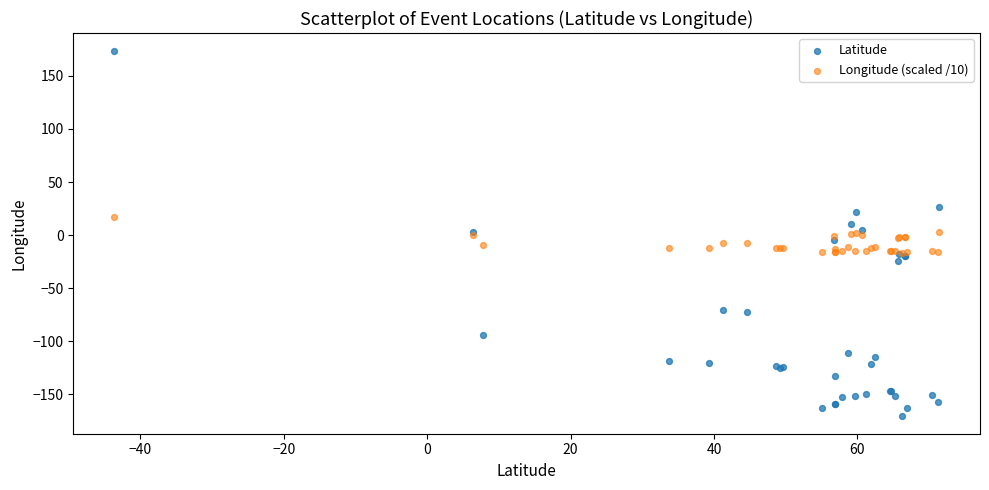

What are all the series names shown in the legend?

Latitude, Longitude (scaled /10)